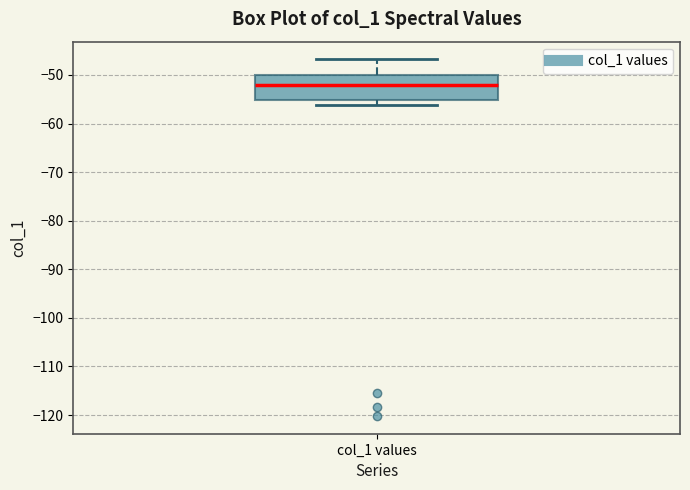

Transcribe this box plot: give where the median line is, the range the box spans, and where the two whiskers end, as read against the y-axis. The values are not printed on the chart, so give them approximately, as read against the axis.

median -52, box -55 to -50, whiskers -56 to -47